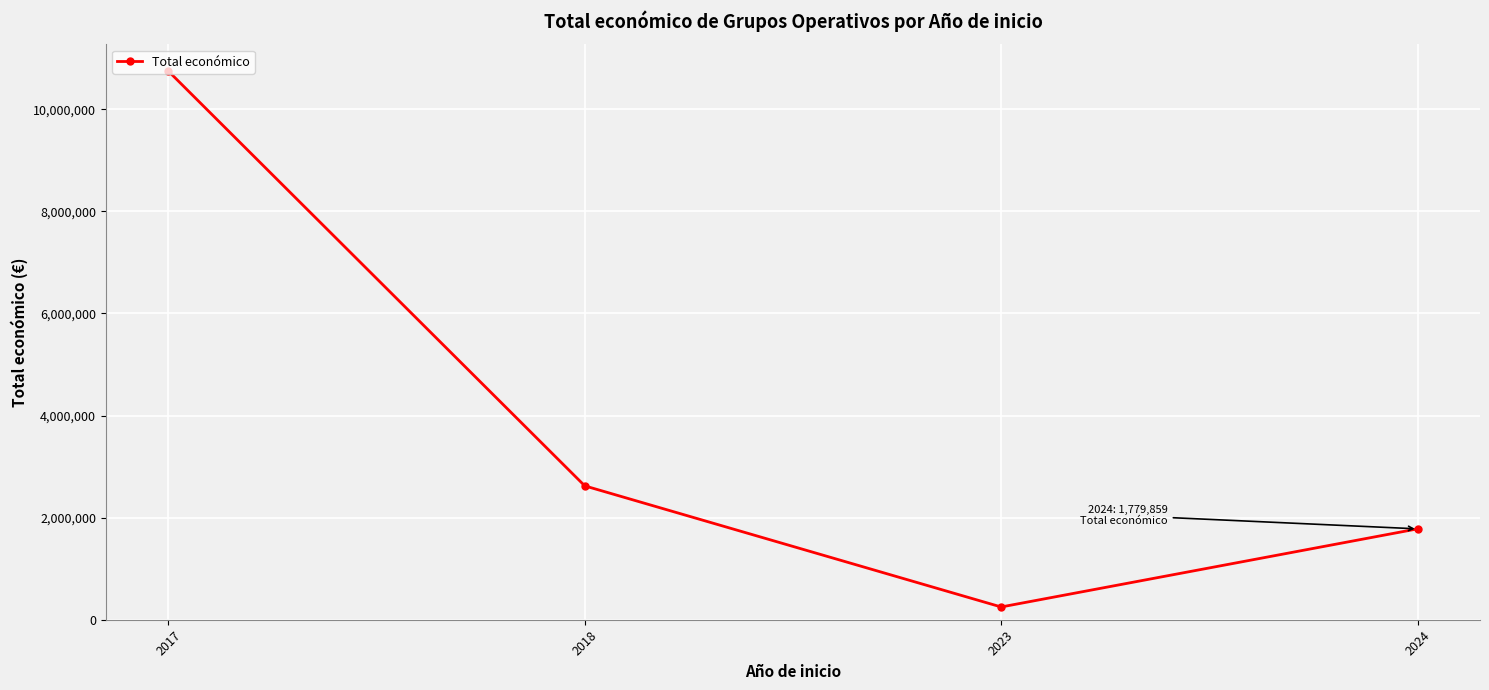

What is the sum of all values?

15395719